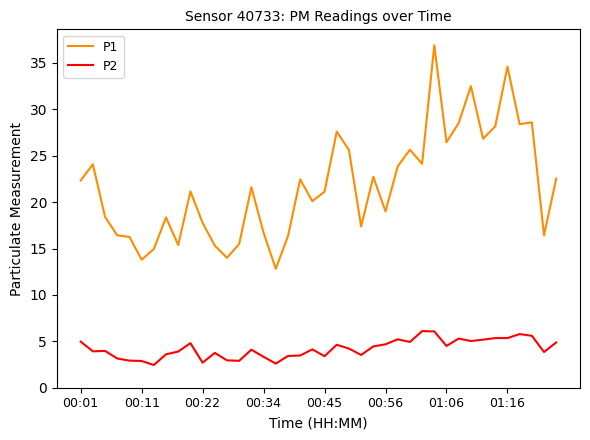

Which series has the widest spread of values?

P1